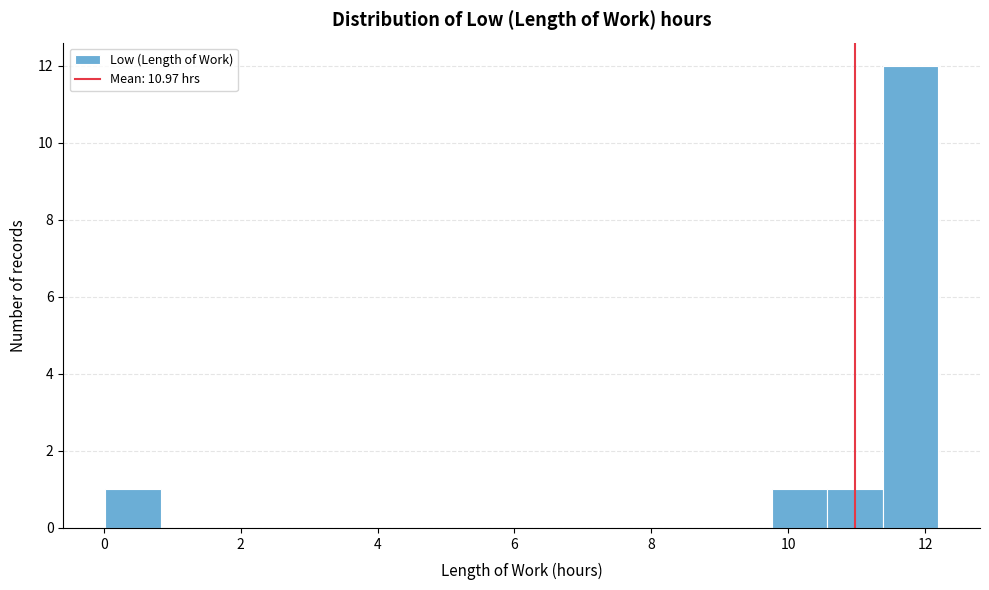

What is the height of the bar covering 11.4 to 12.2 on the x-axis? Neither the bar edges nor the heights are printed on the chart, so give them approximately, as read against the axes.

12